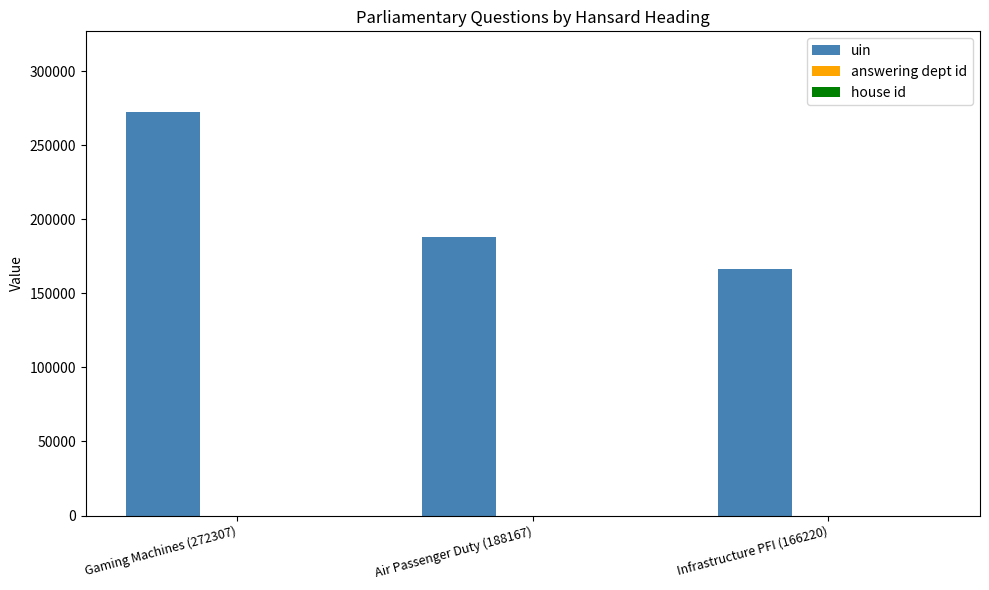

True or false: uin has a value of 188167 at Air Passenger Duty (188167).

True